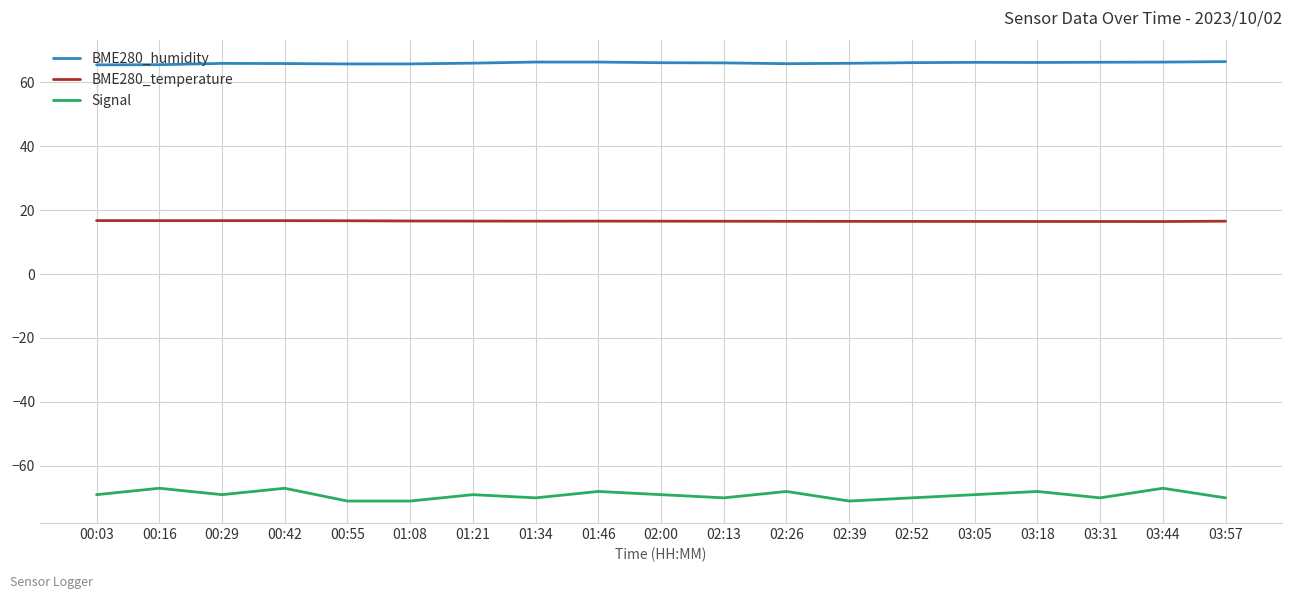

Is it true that BME280_humidity equals 98.2 at 01:21?

False